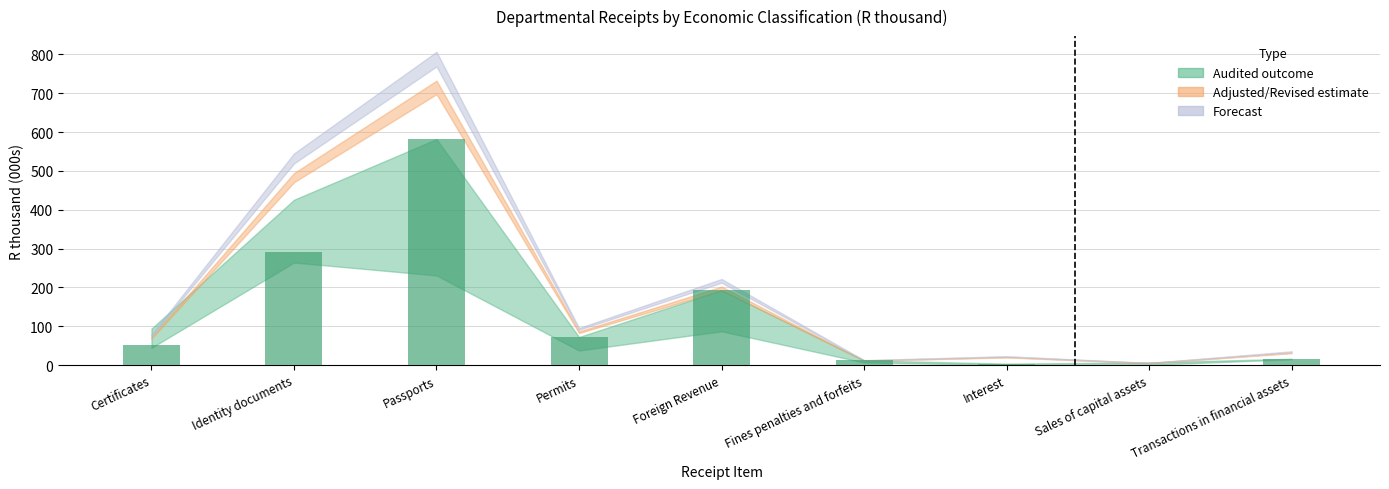

What is the approximate value at Certificates?

52.4